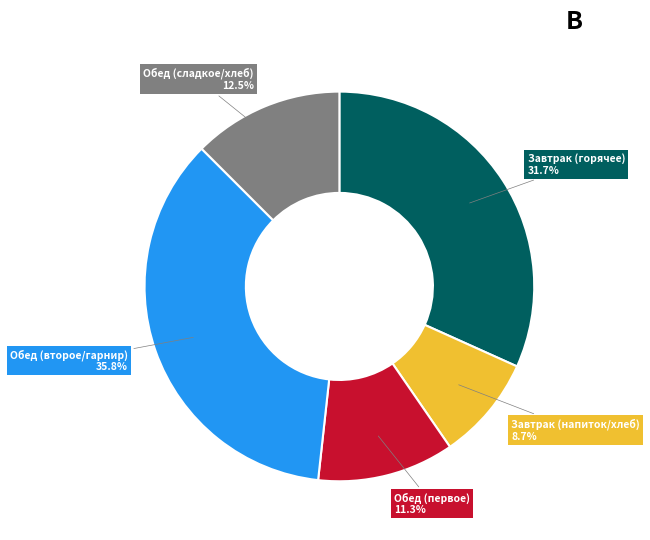

What is the smallest slice in the pie chart?

Завтрак (напиток/хлеб)